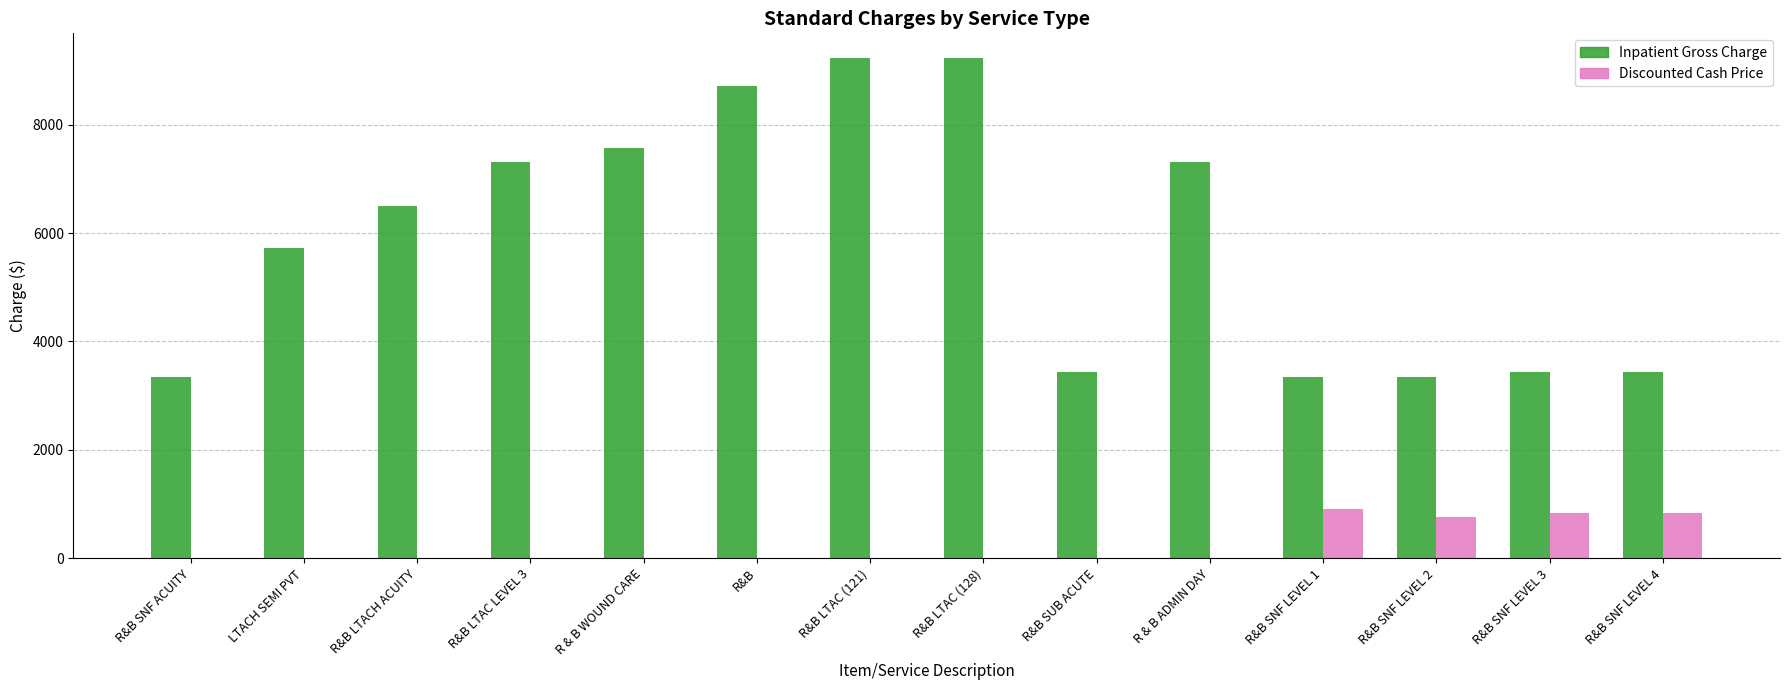

At which label is Inpatient Gross Charge closest to 6284?

R&B LTACH ACUITY